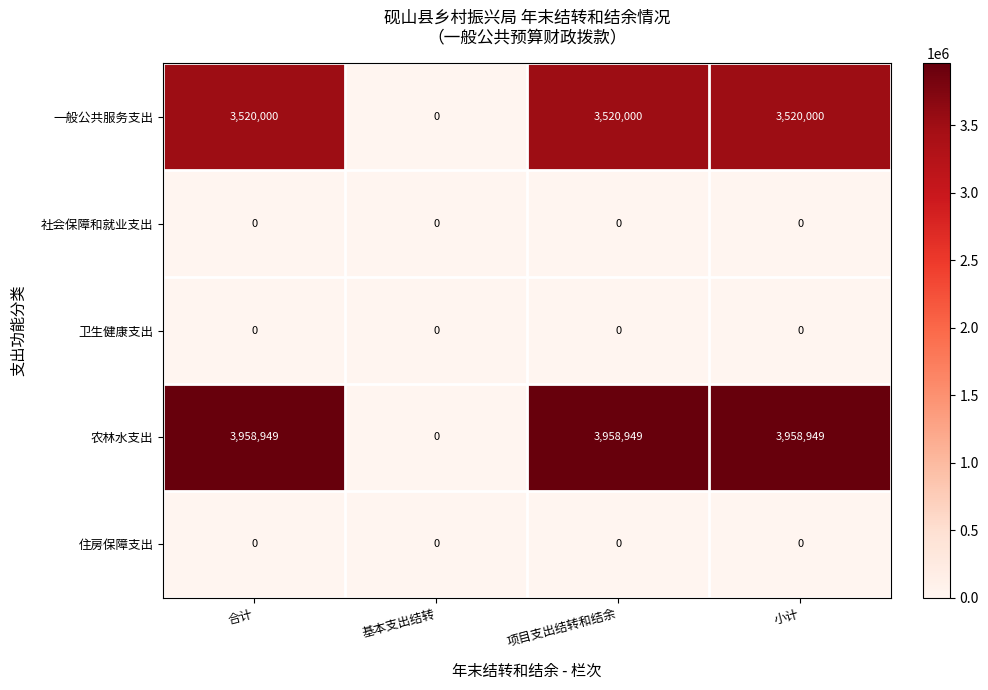

What is the approximate value of 一般公共服务支出 at 项目支出结转和结余?

3520000